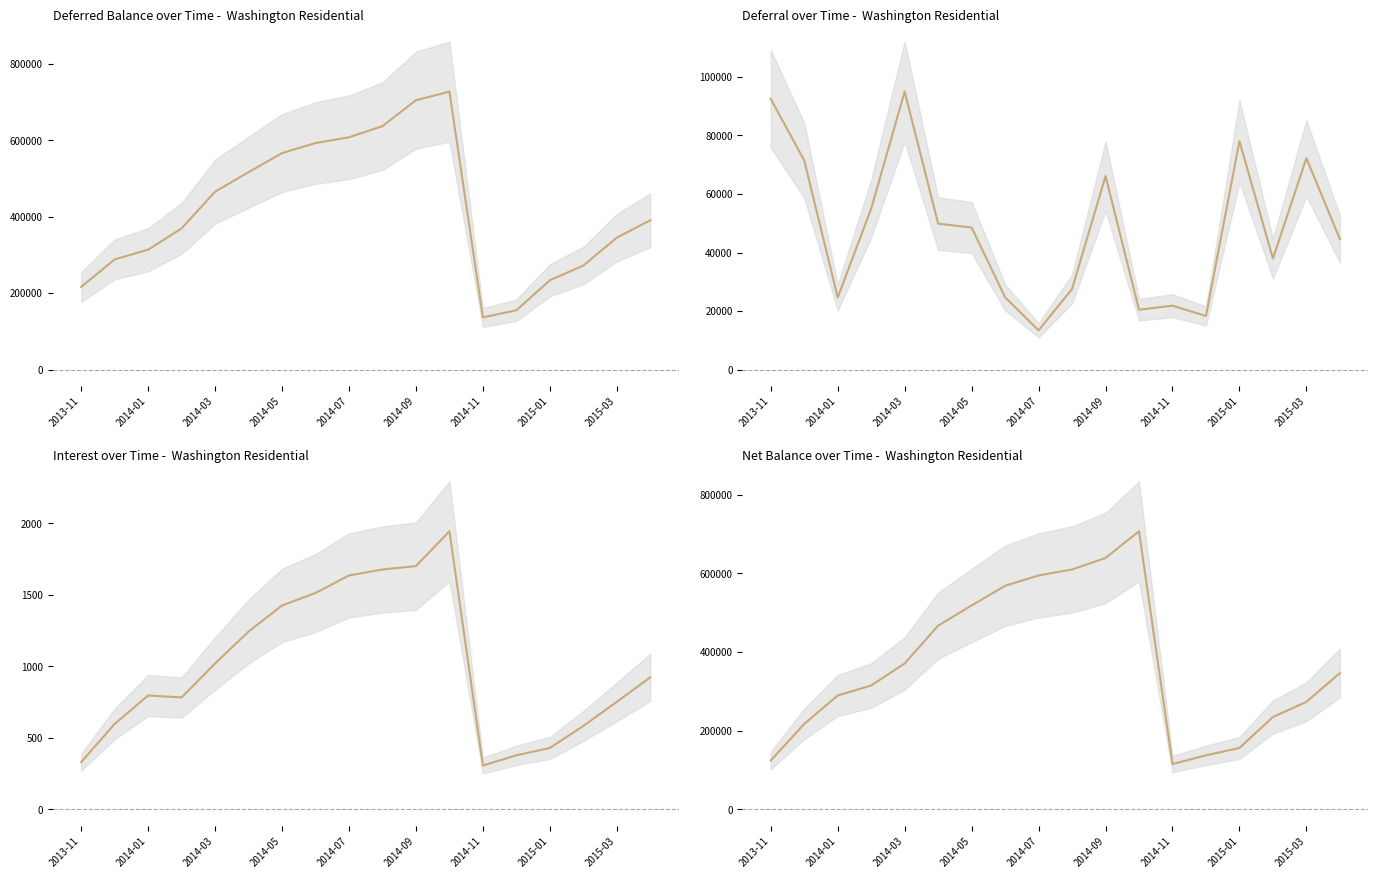

At which category does the chart reach its peak across all series?

11